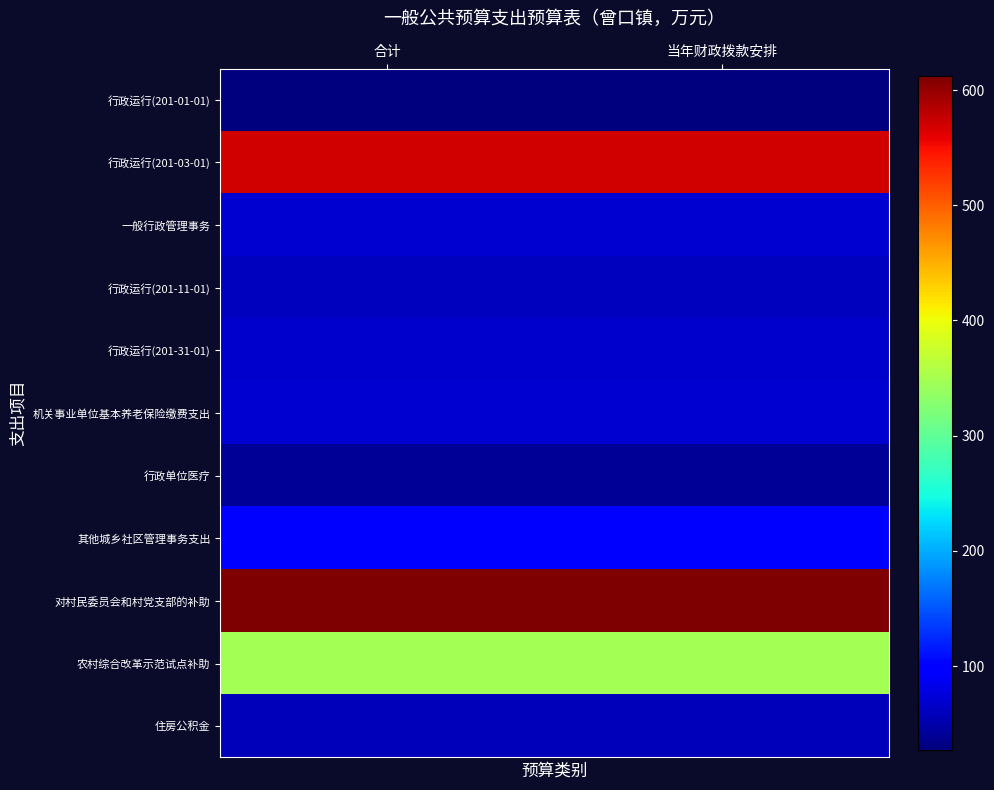

Between 合计 and 当年财政拨款安排, which series saw the biggest shift?

行政运行(201-01-01)